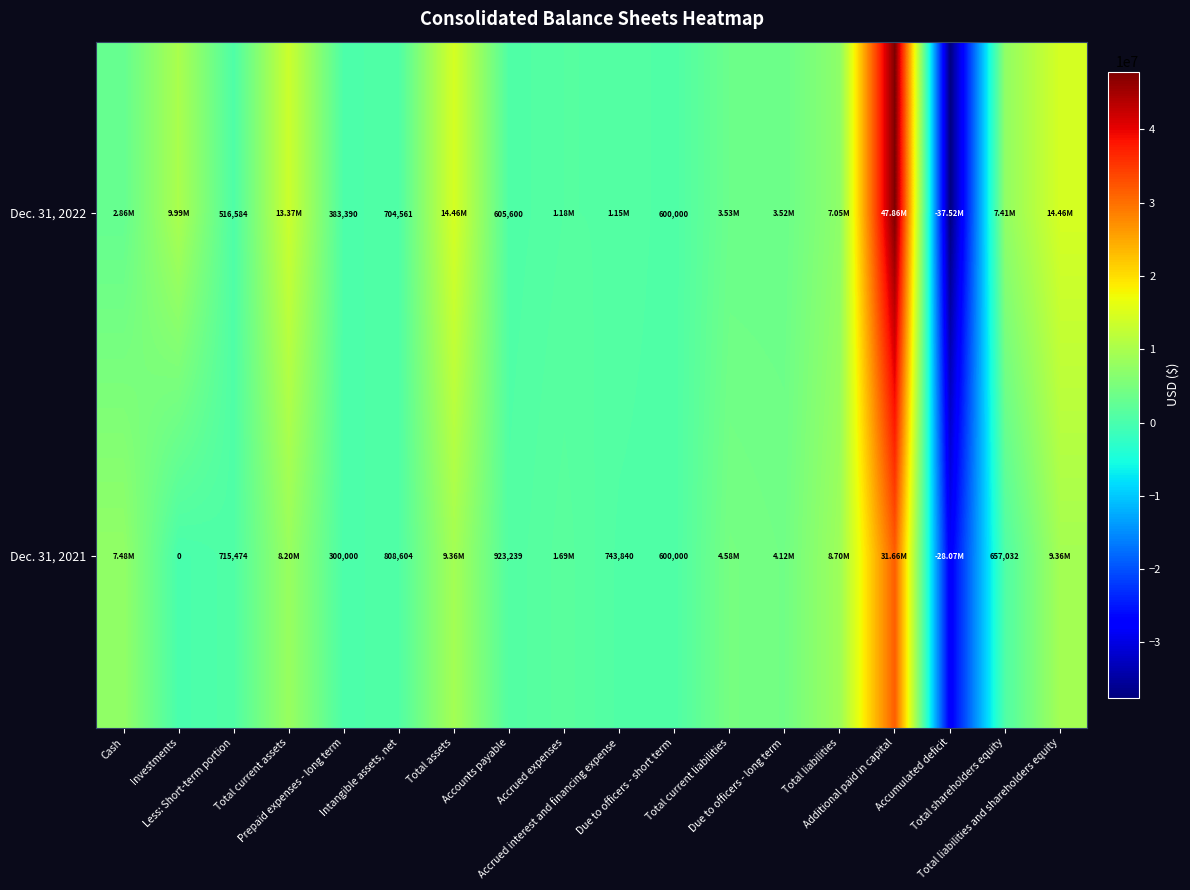

At which category is the sum across all series the highest?

Additional paid in capital